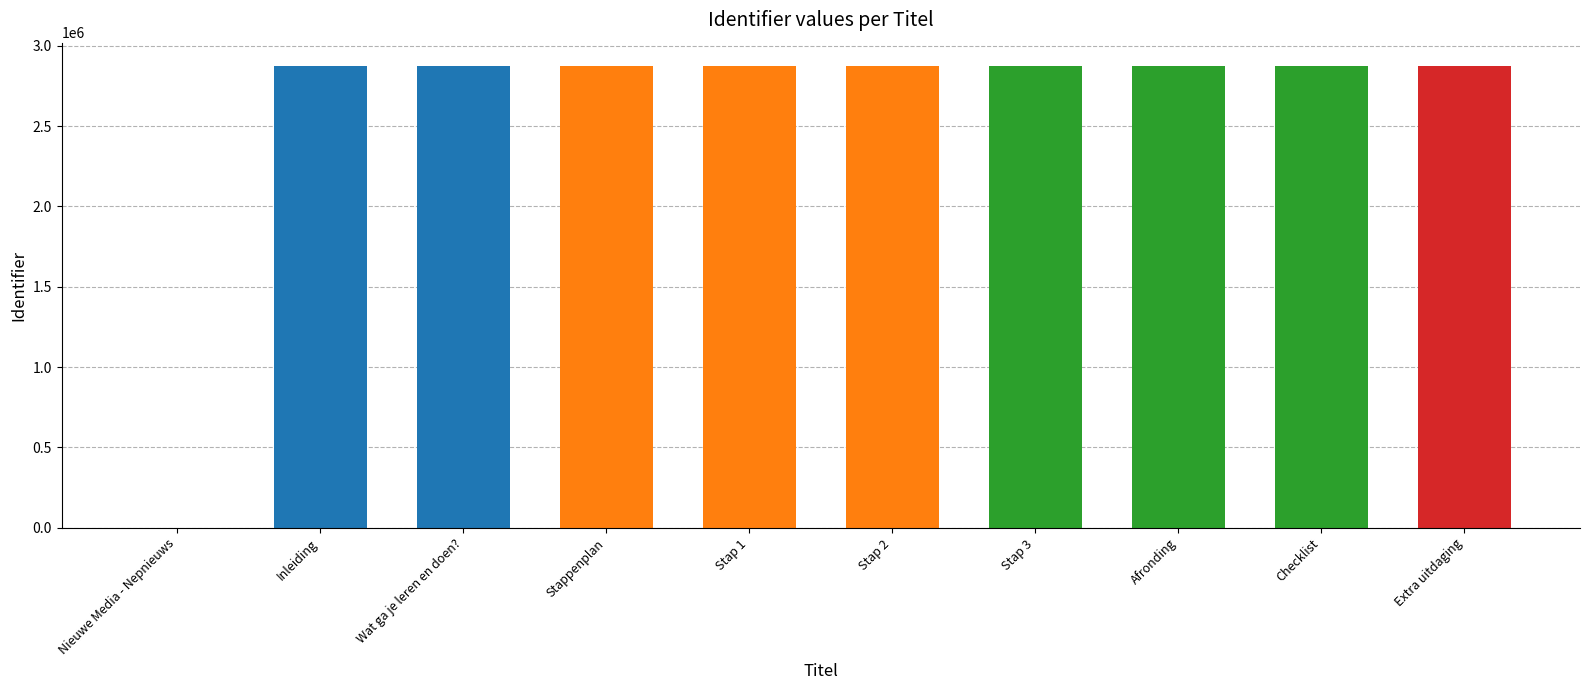

What is the average value?

2585403